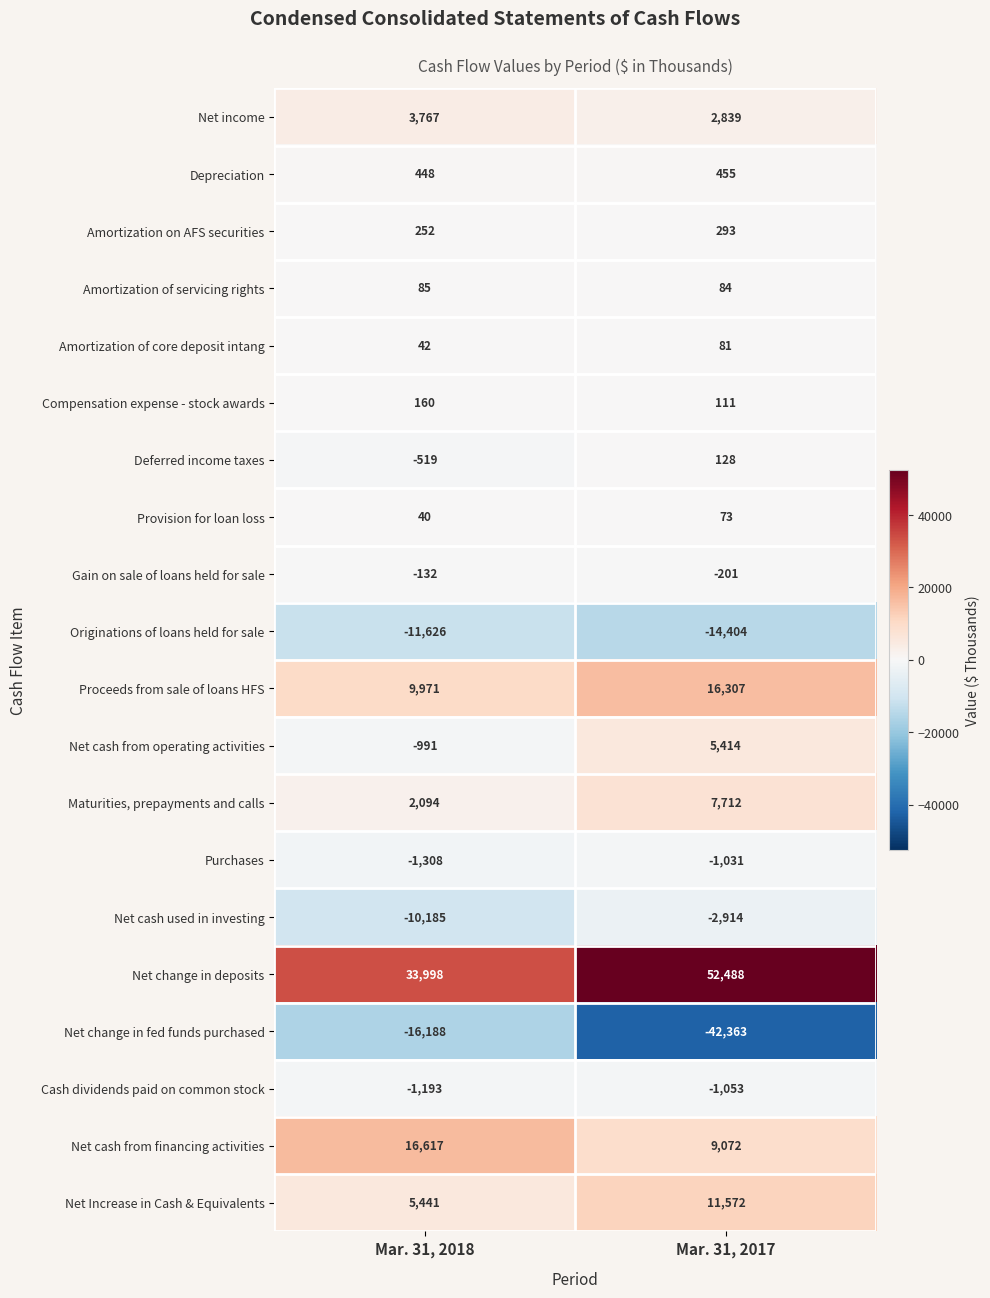

The Net Increase in Cash & Equivalents series shows 15680 at Mar. 31, 2017. True or false?

False